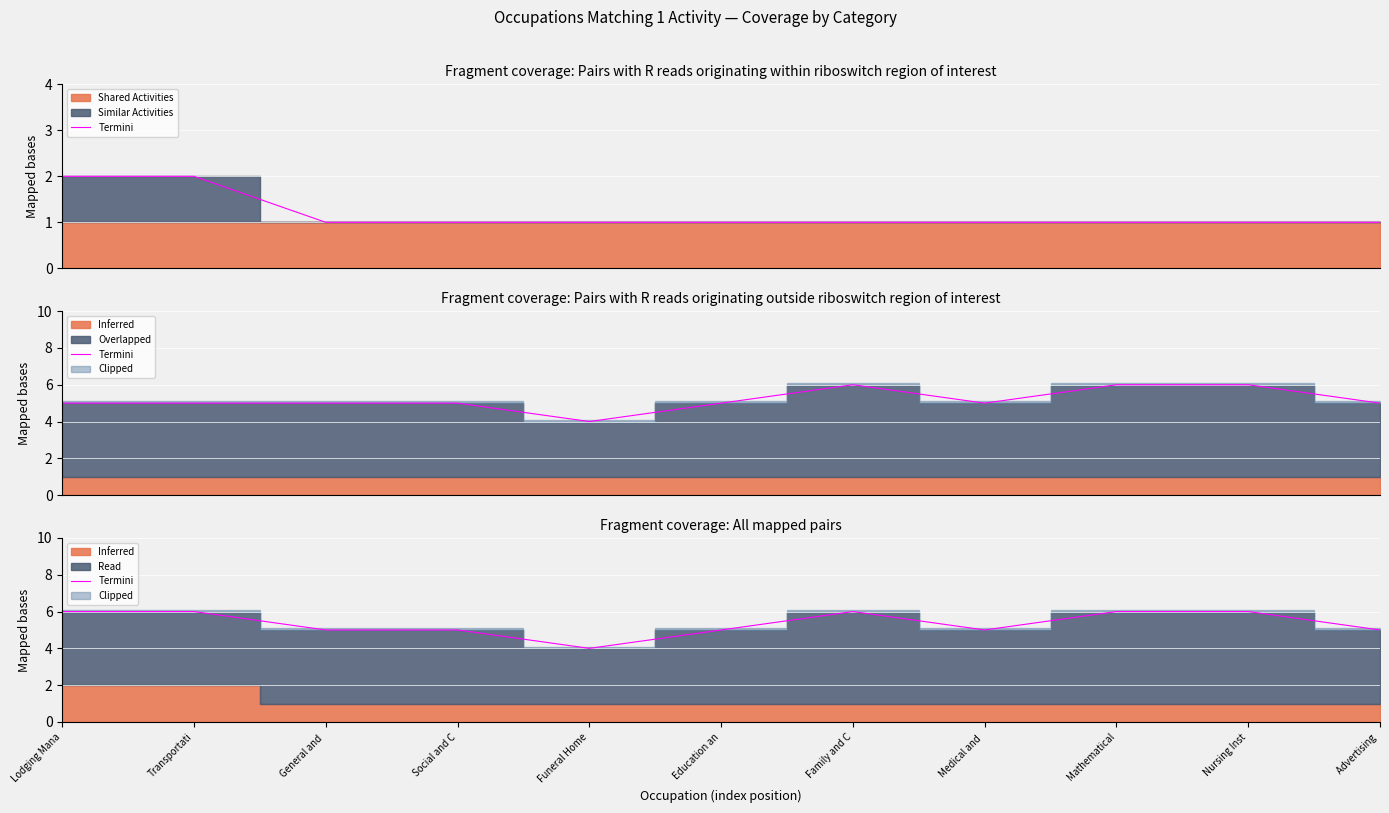

True or false: there are more than 0 points higher than both neighbors.

True